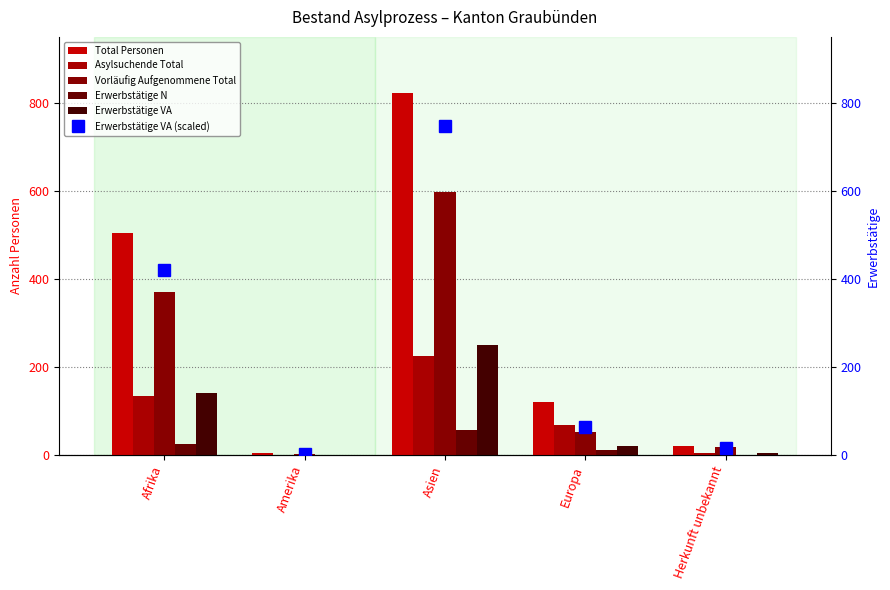

What is the label of the 2nd bar from the right?

Europa